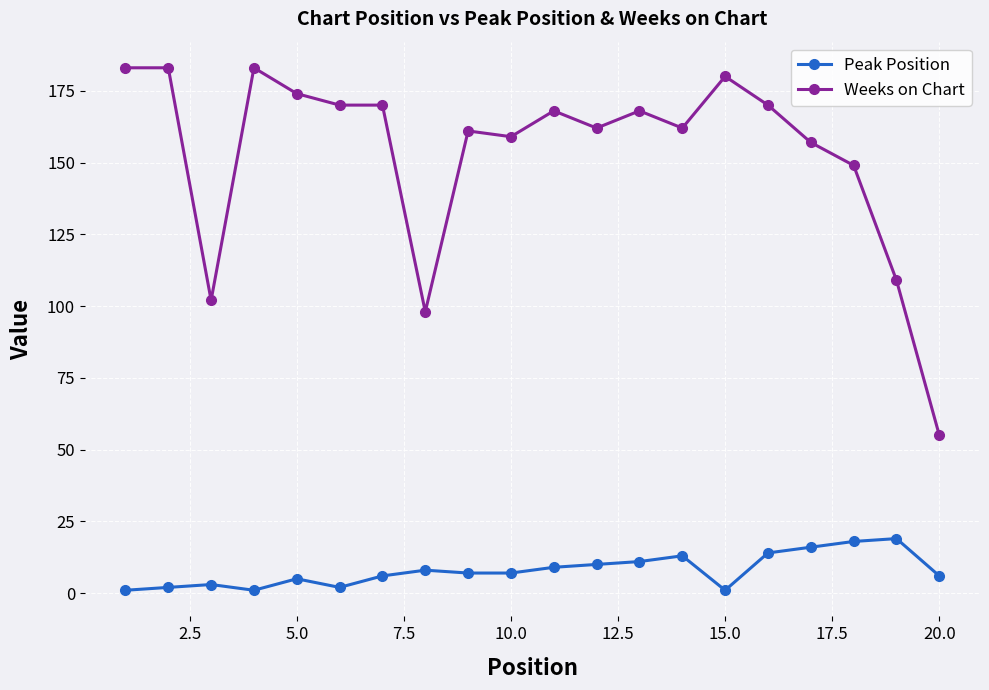

List the series in order of their overall mean, lowest first.

Peak Position, Weeks on Chart